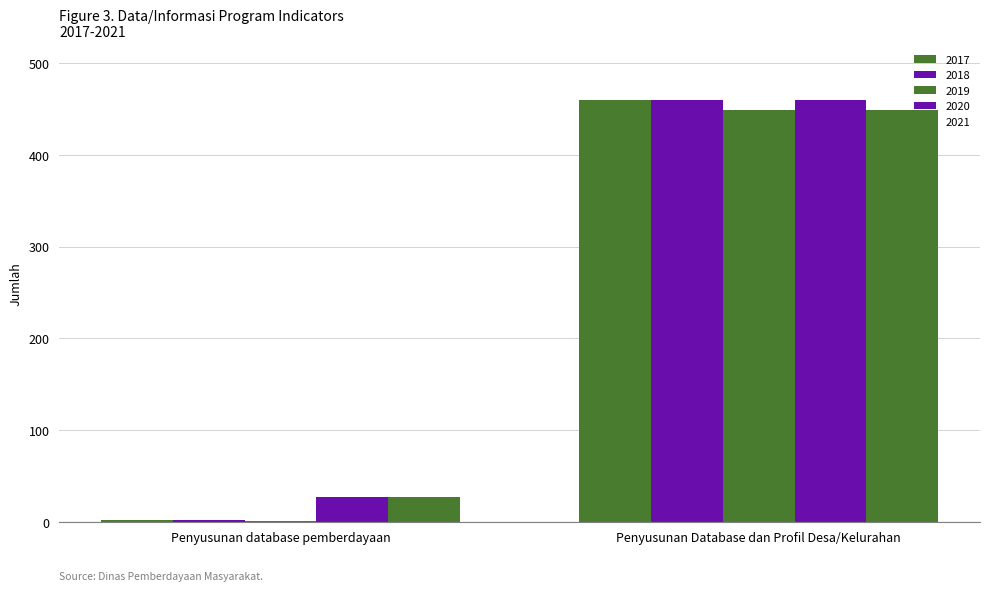

At which category is the sum across all series the highest?

Penyusunan Database dan Profil Desa/Kelurahan